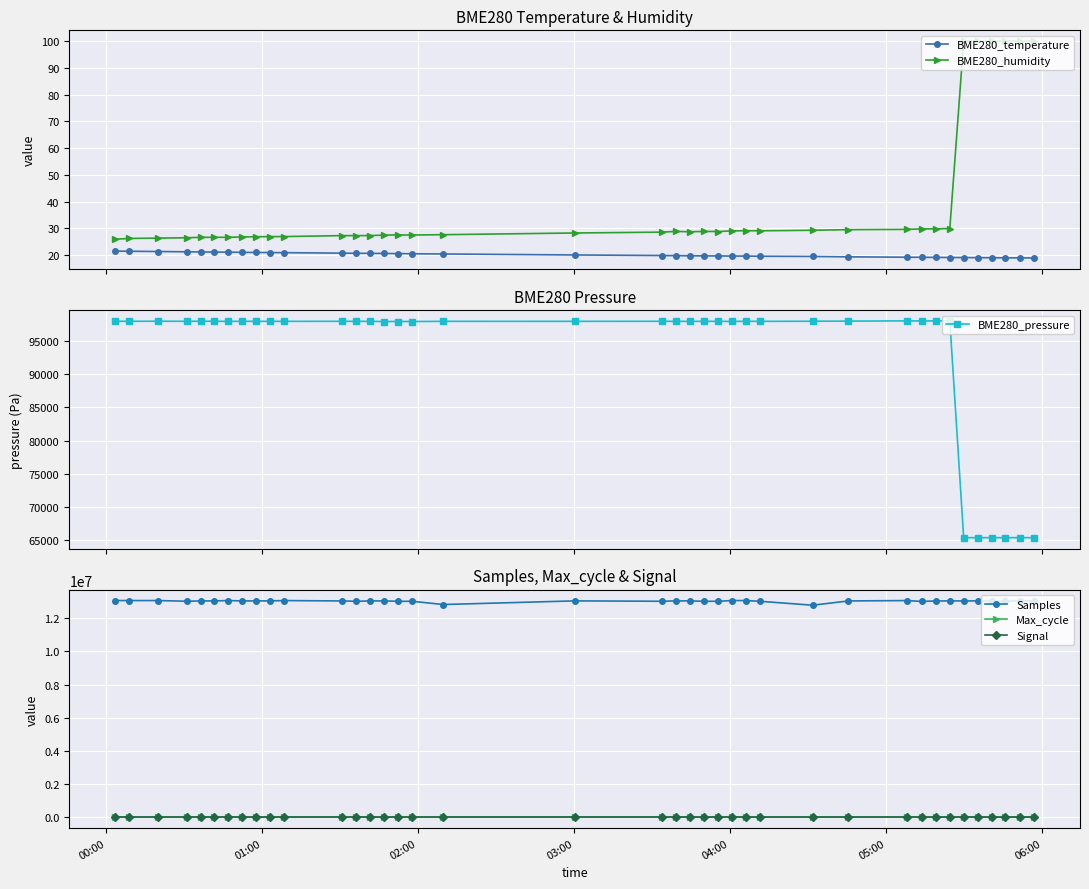

What is the sum of all BME280_temperature values?

782.0